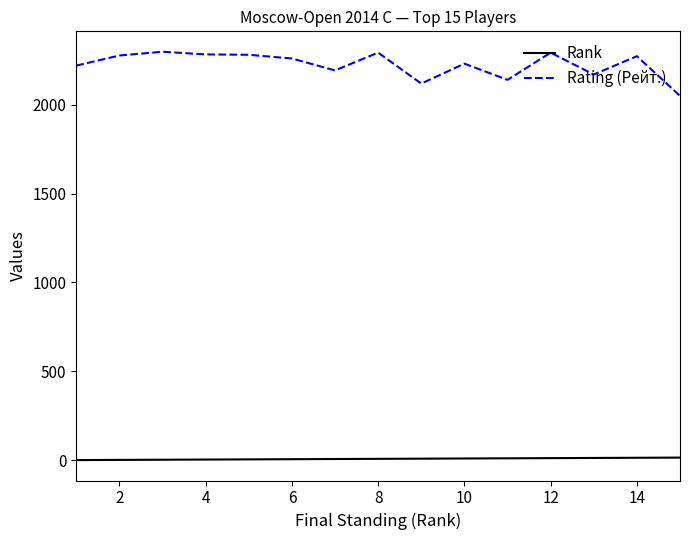

Rank the series by their maximum value, from highest to lowest.

Rating (Рейт.), Rank